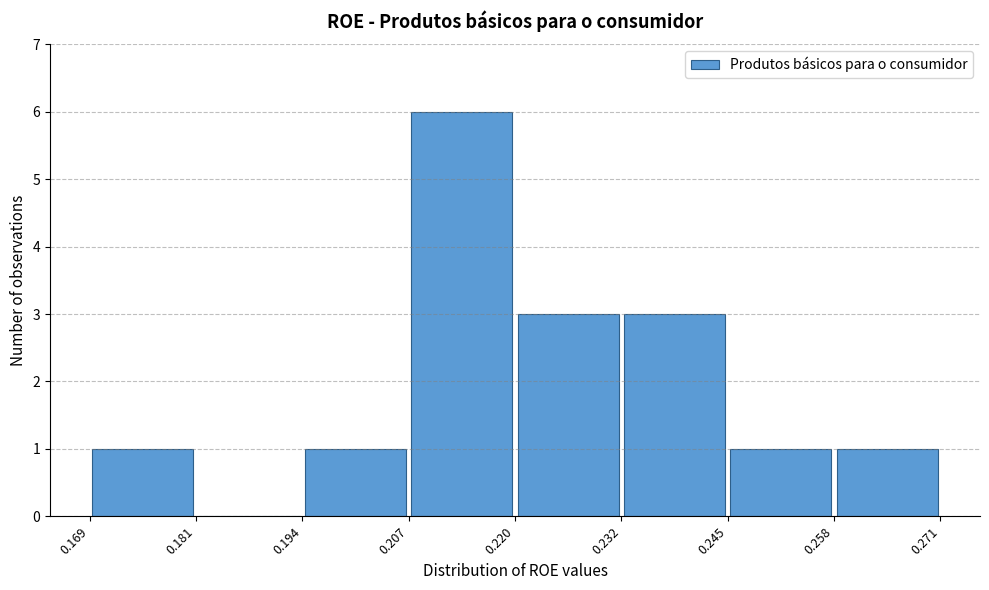

What is the height of the bar covering 0.245 to 0.258 on the x-axis? The values are not printed on the chart, so give them approximately, as read against the axis.

1